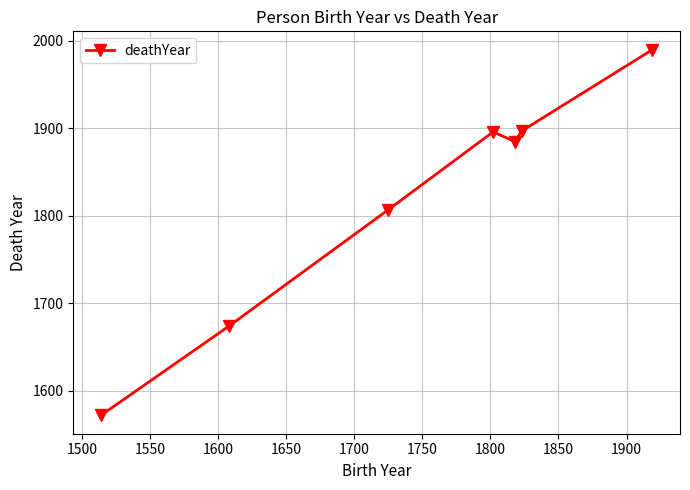

What is the difference between the maximum and second lowest values?

316